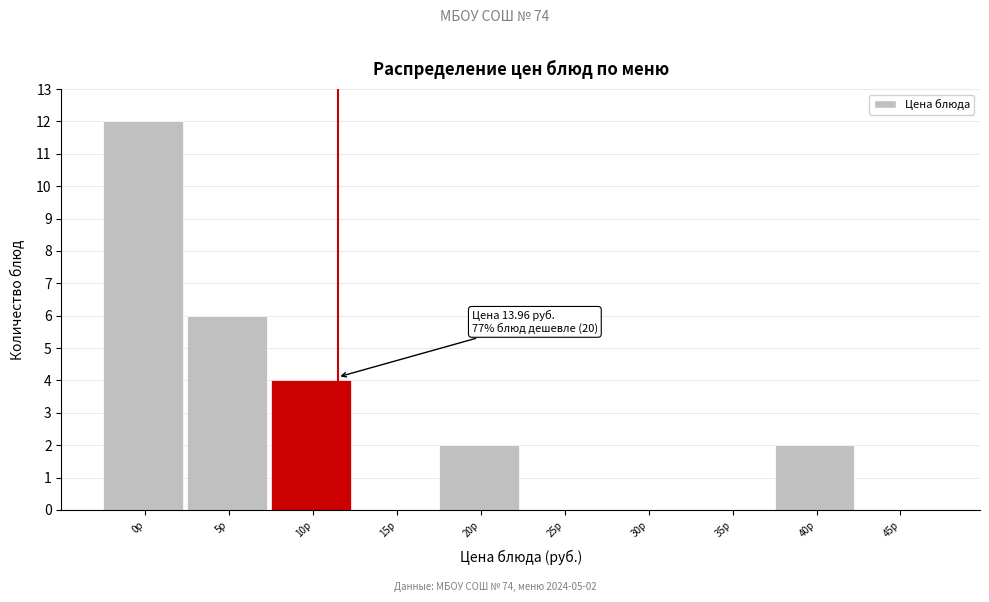

Reading left to right, extract all data points from this chart.

0р=12	5р=6	10р=4	15р=0	20р=2	25р=0	30р=0	35р=0	40р=2	45р=0